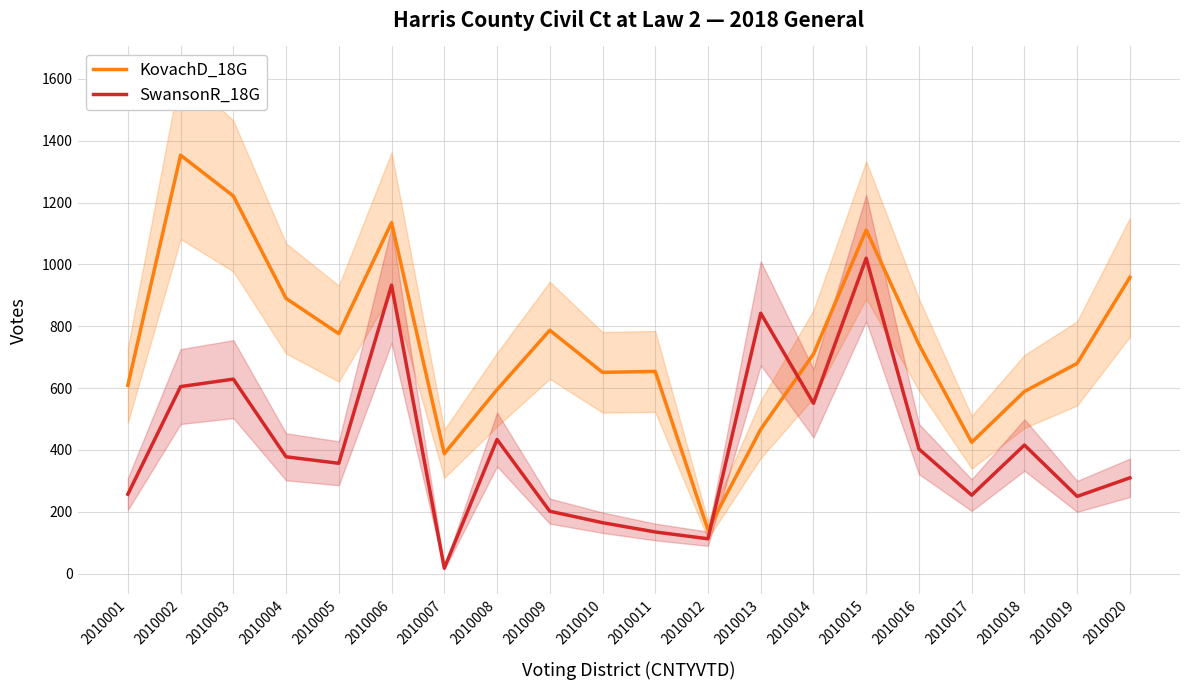

Rank the series by their maximum value, from lowest to highest.

SwansonR_18G, KovachD_18G